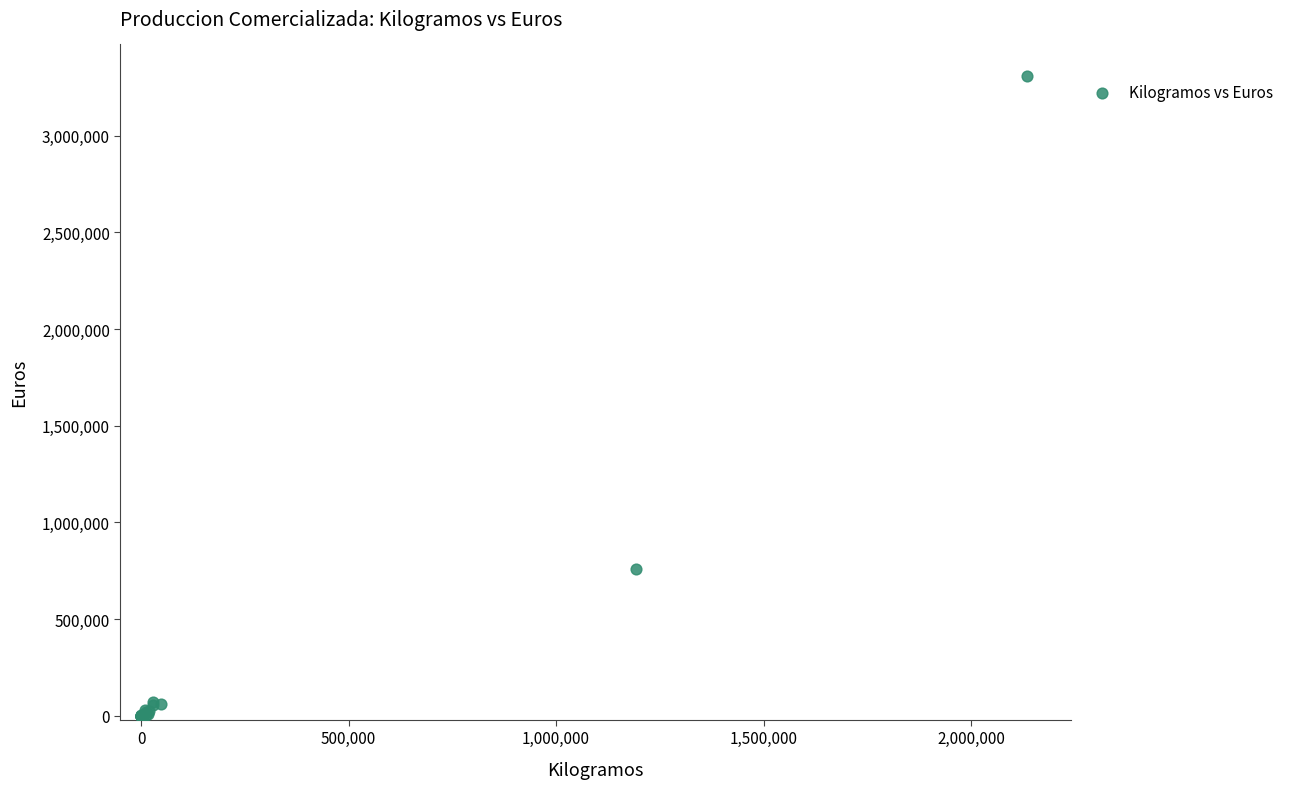

What Y value in the scatter plot is closest to 1652858?

757647.8